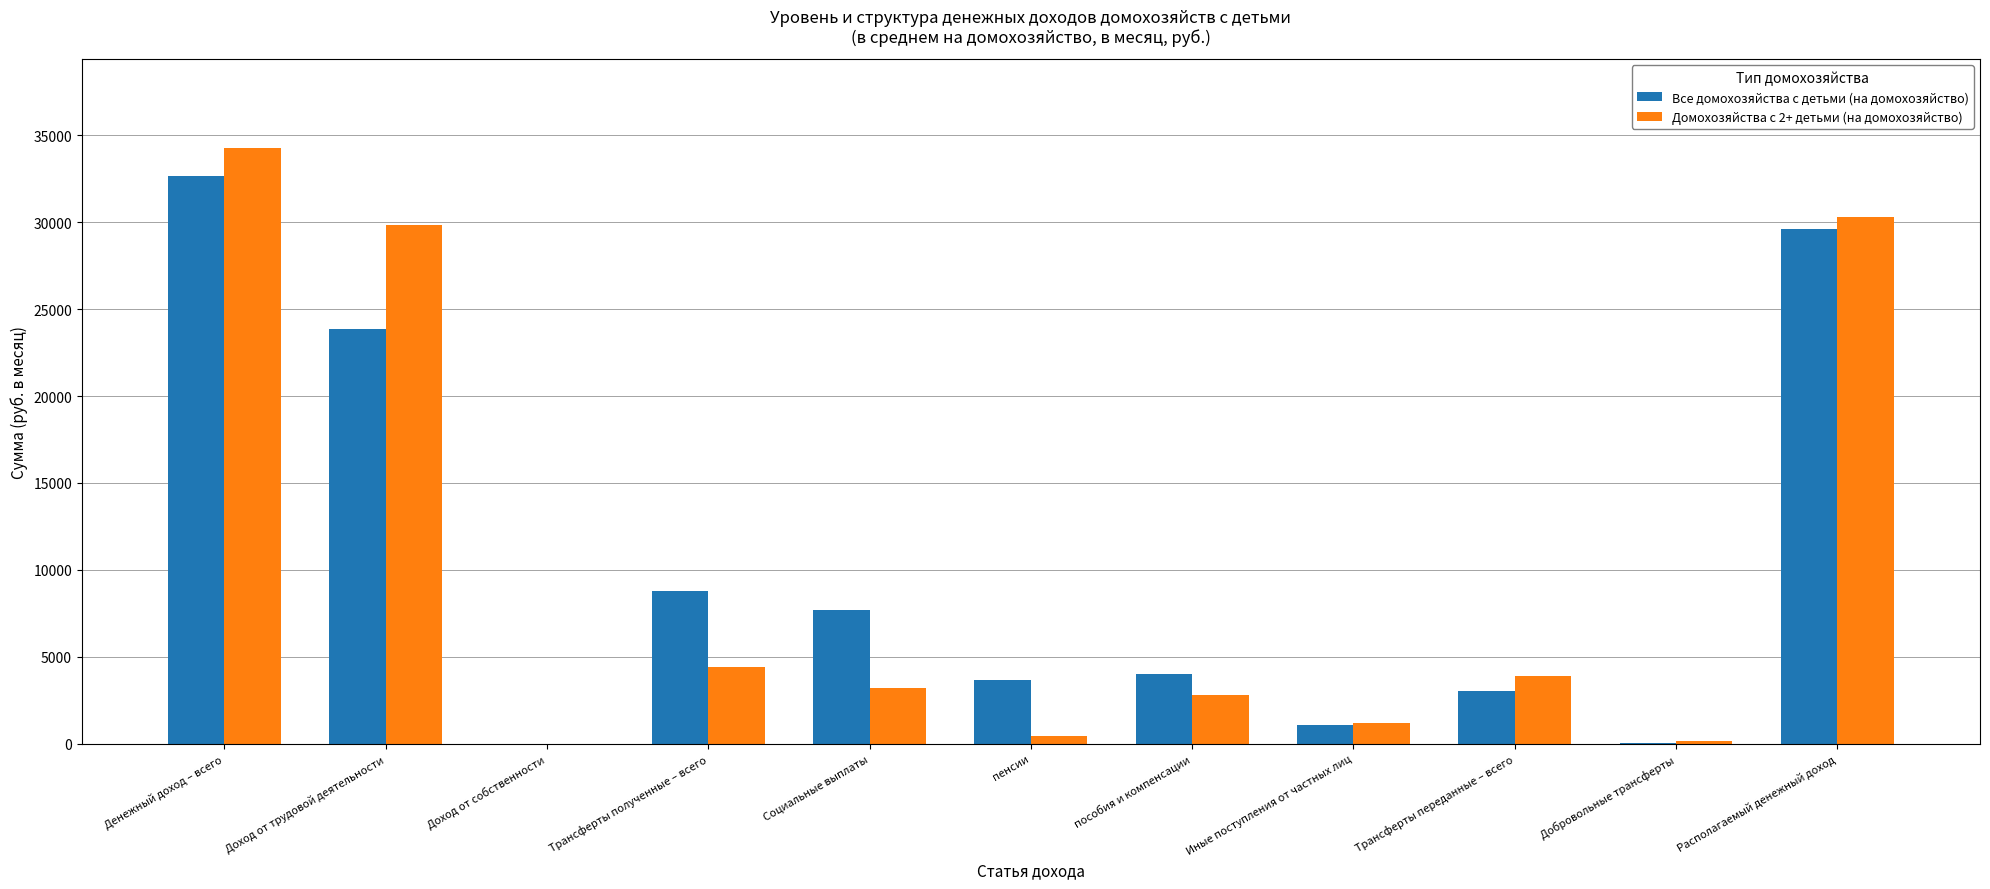

How many groups of bars are there?

11